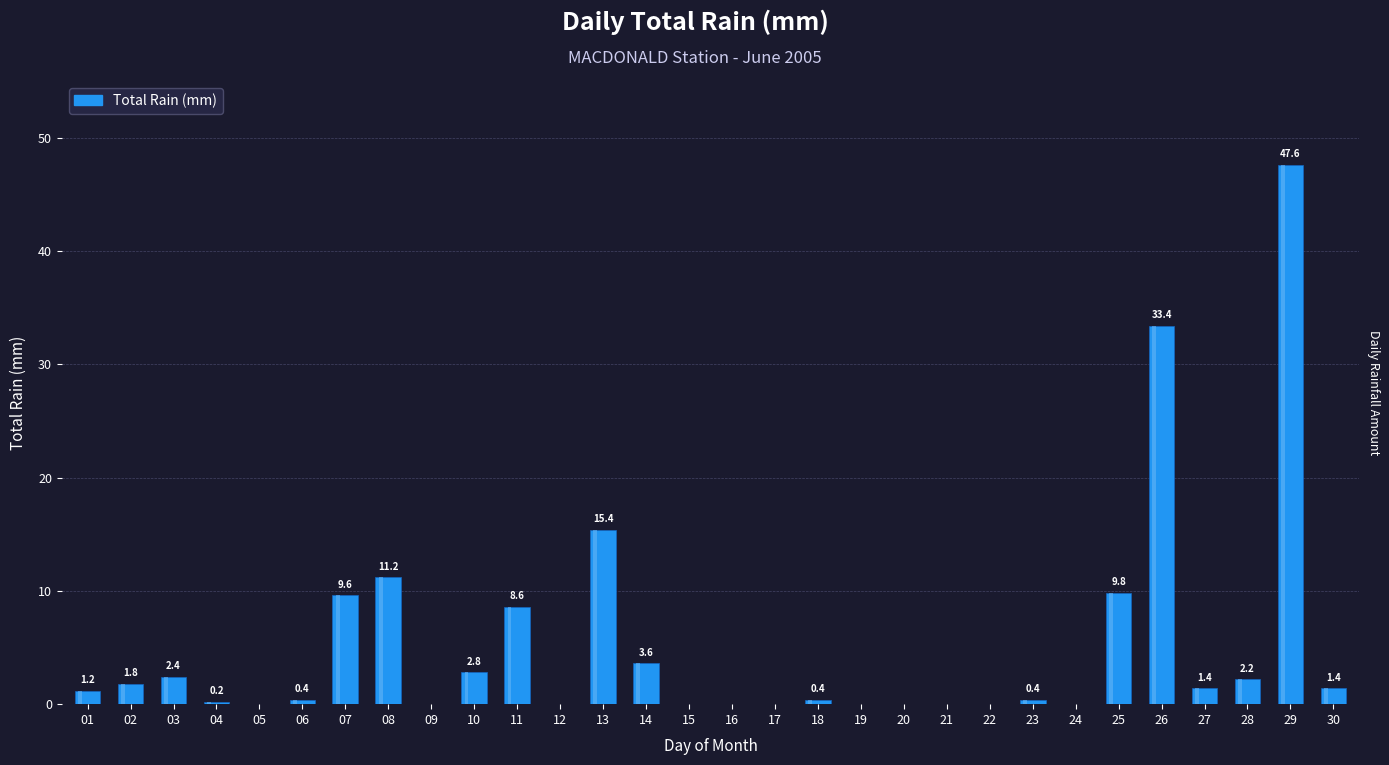

Rank the categories by value from highest to lowest.

29, 26, 13, 08, 25, 07, 11, 14, 10, 03, 28, 02, 27, 30, 01, 06, 18, 23, 04, 05, 09, 12, 15, 16, 17, 19, 20, 21, 22, 24